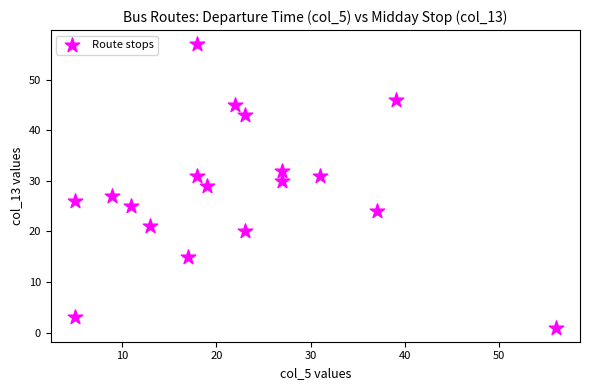

What is the range of Y values (max minus min)?

56